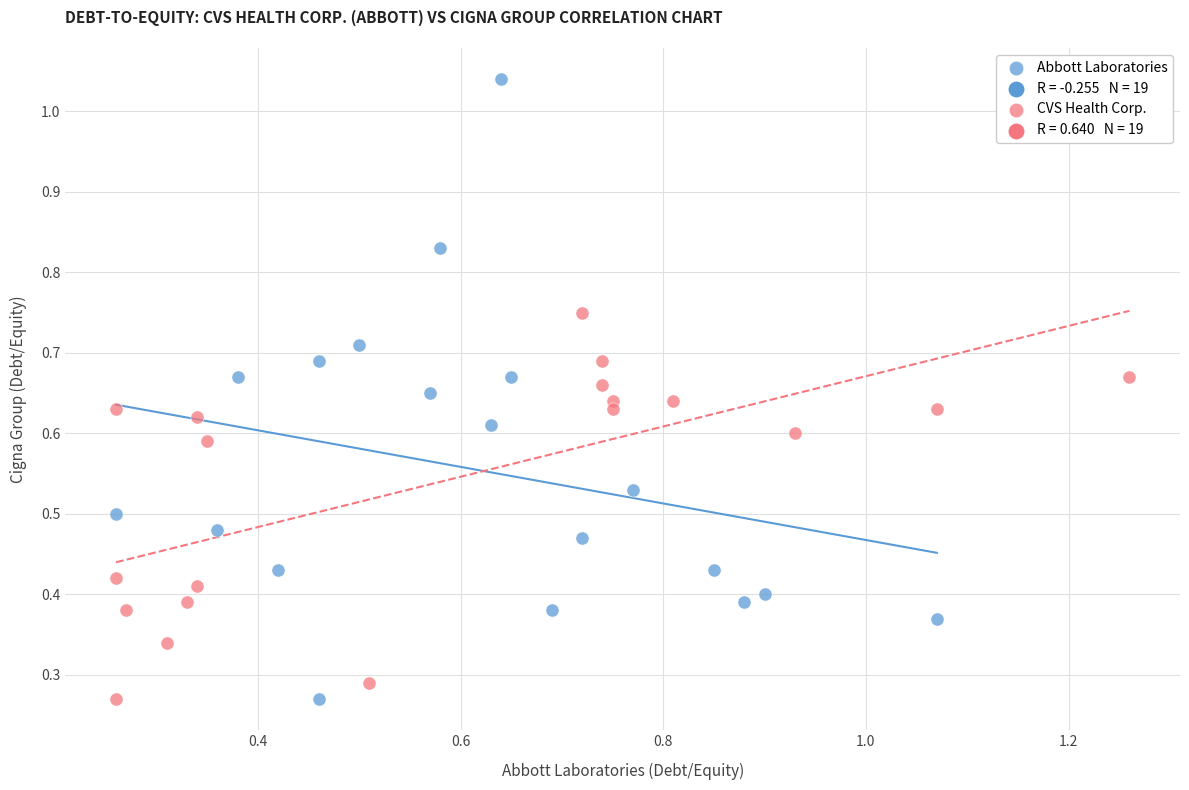

Which series has the largest Y range (max minus min)?

Abbott Laboratories